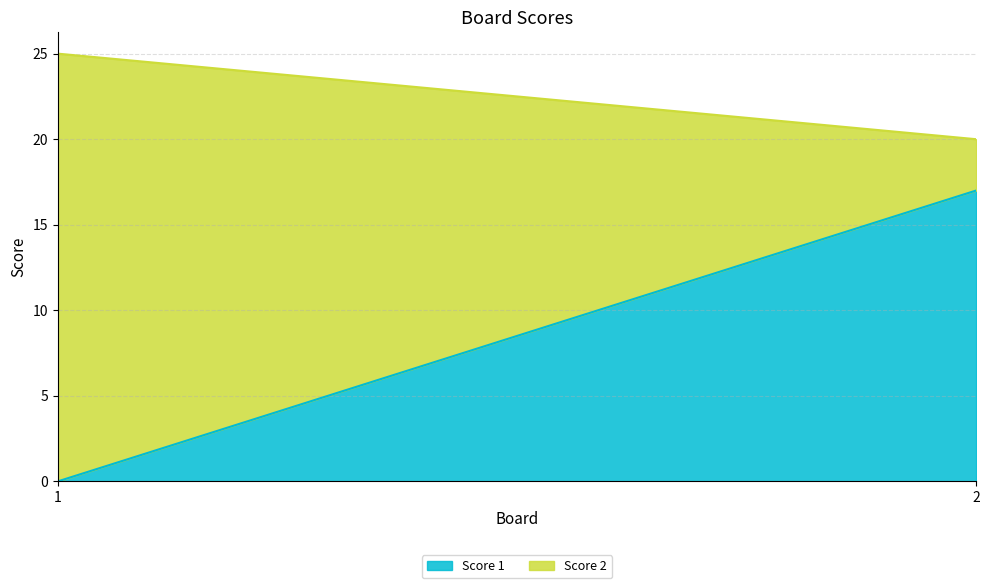

Between 2 and 1, which is larger?

2